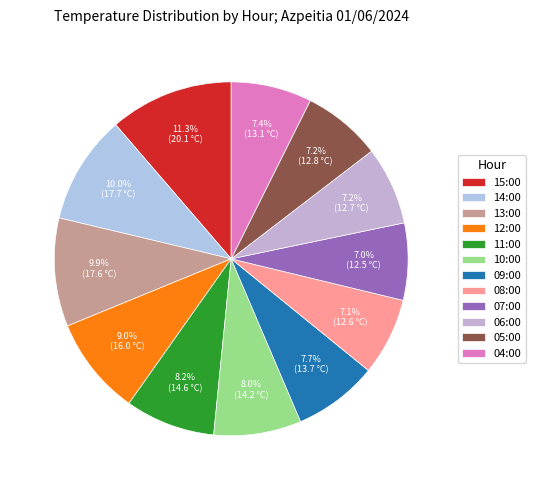

How many slices are in this pie chart?

12